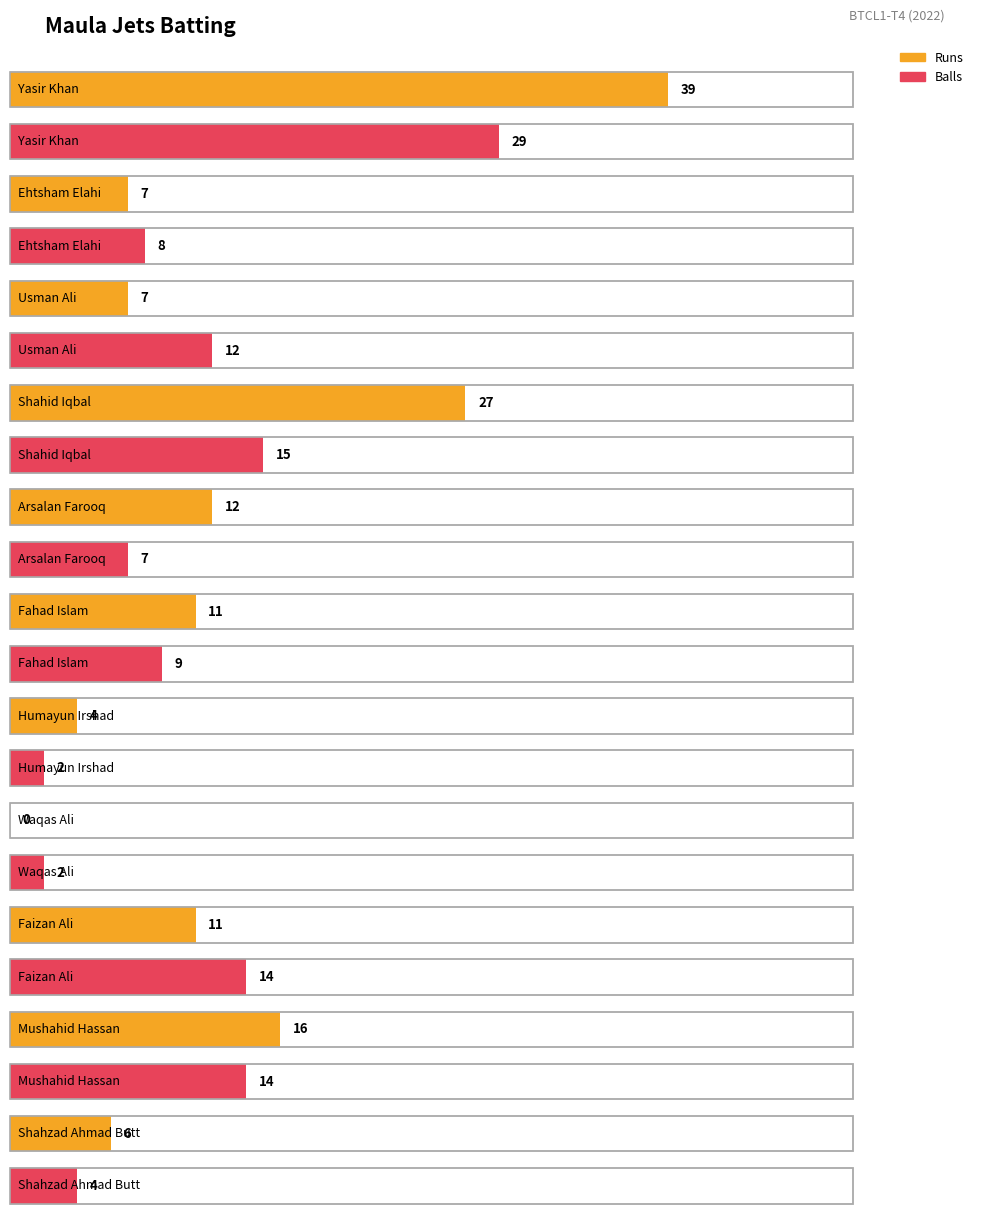

What value does the Balls series have at Faizan Ali?

14